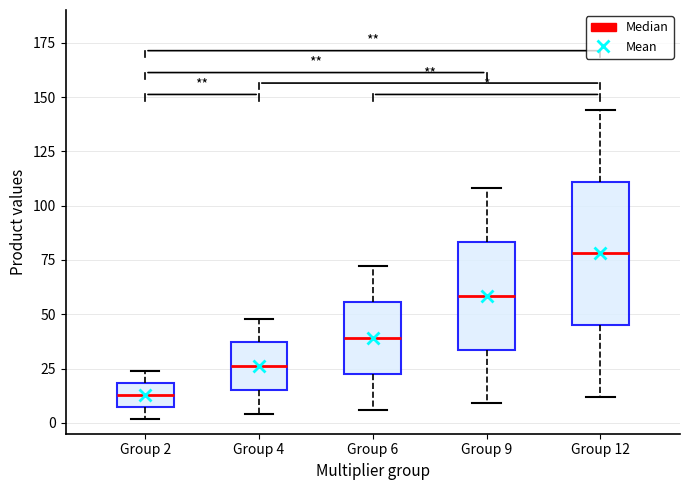

Where is the lower edge of the box for Group 12 on the y-axis? The values are not printed on the chart, so give them approximately, as read against the axis.

45